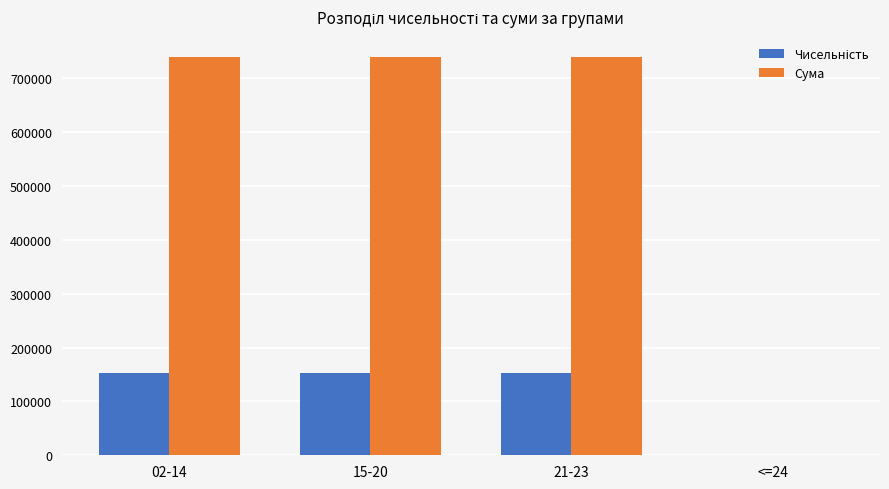

How many categories are shown in the chart?

4